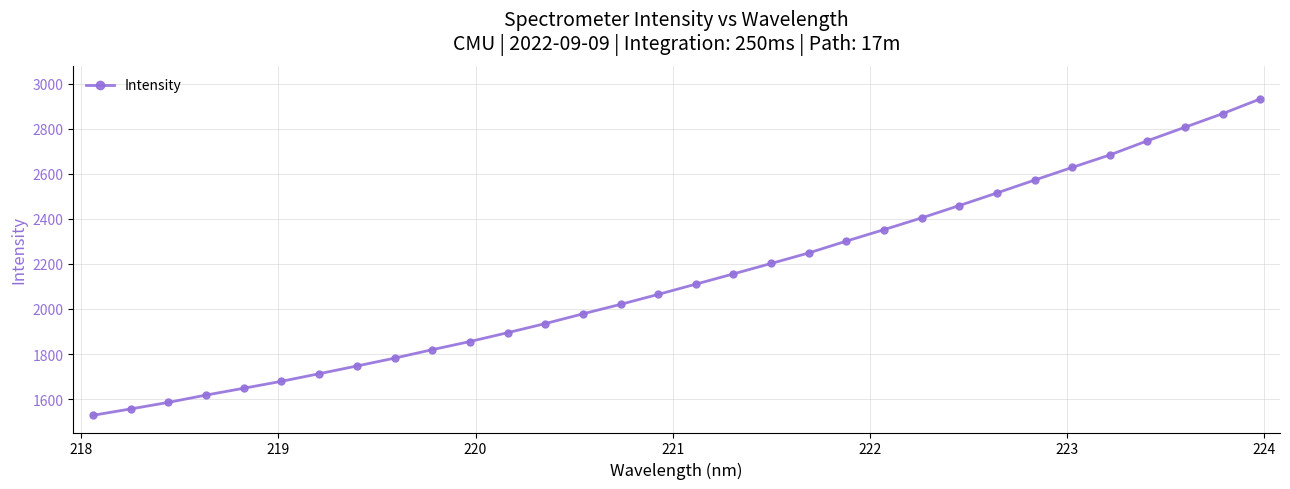

What is the maximum value shown in the chart?

2932.2